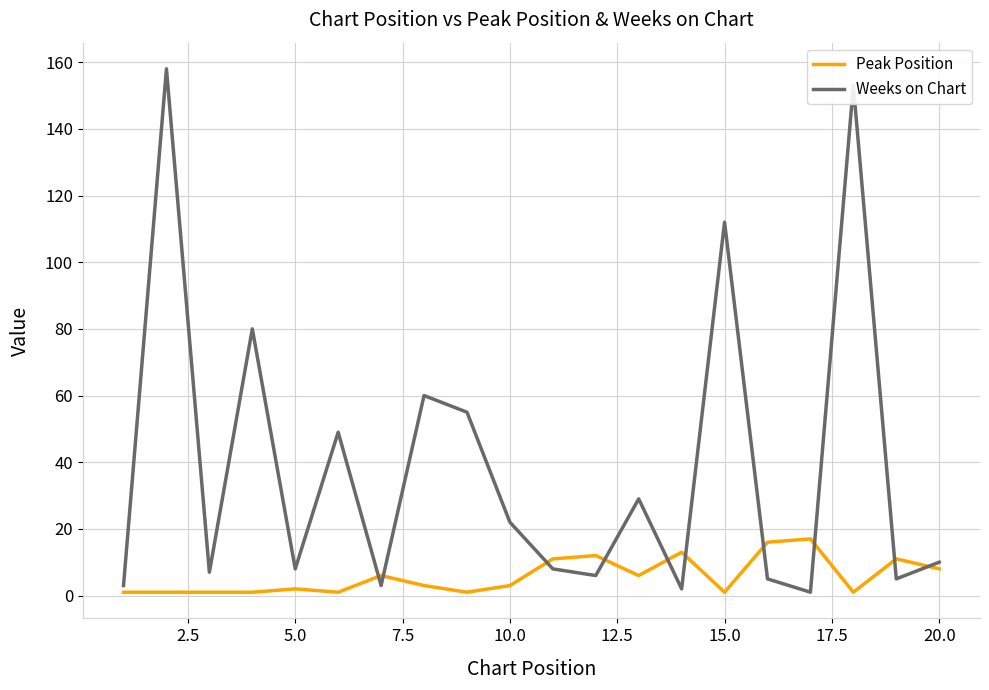

What is the difference between the maximum and minimum values in the Weeks on Chart series?

157